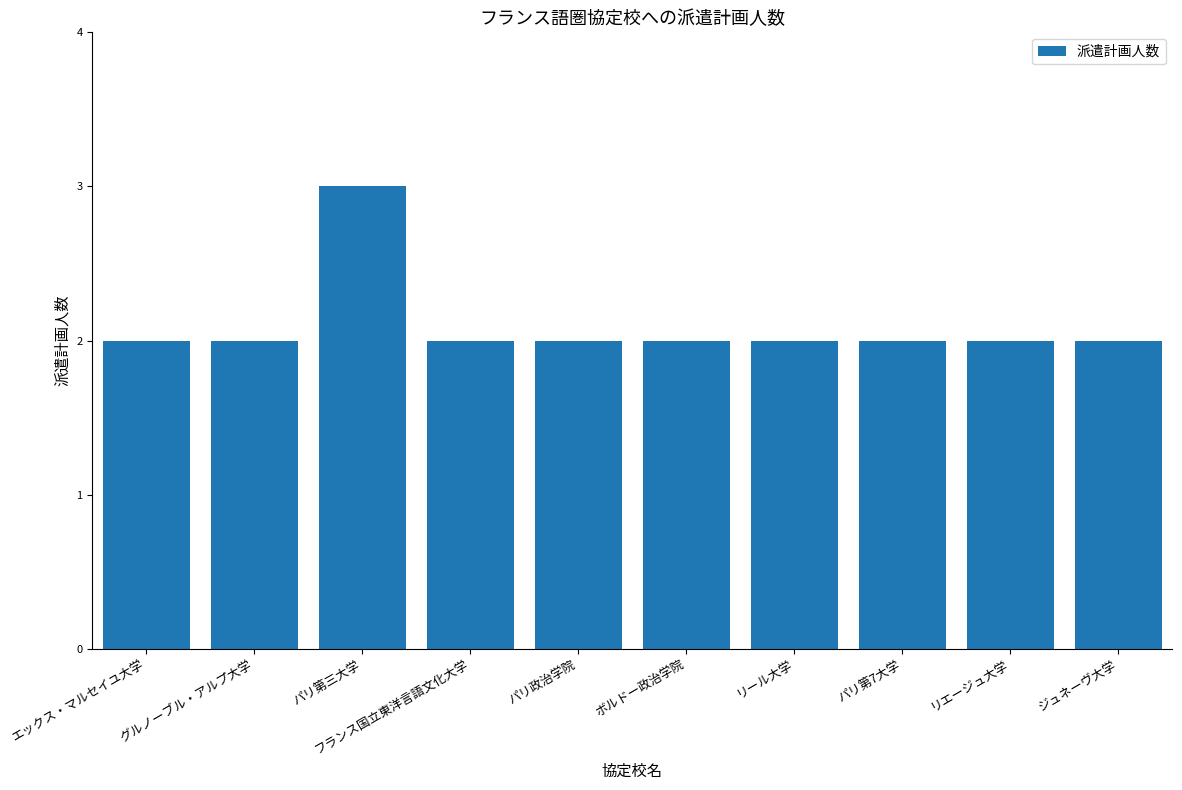

Approximately how many times larger is the value at パリ政治学院 compared to リール大学?

1.0